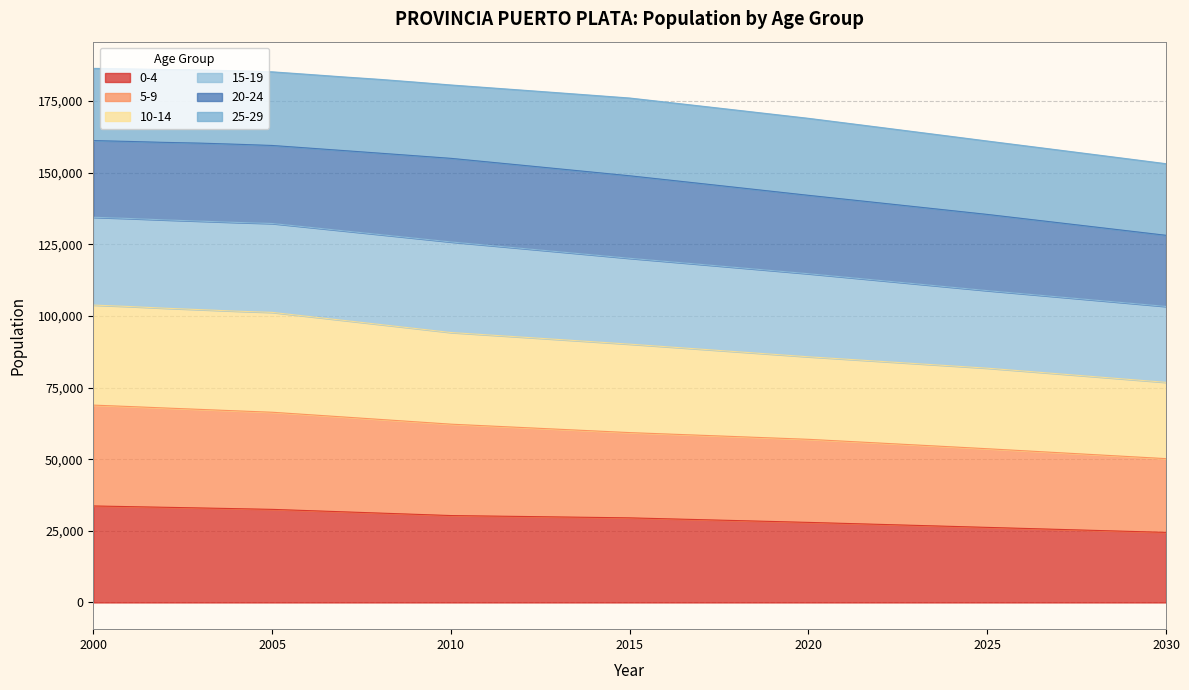

What is the difference between the 0-4 values at 2000 and 2027?

8176